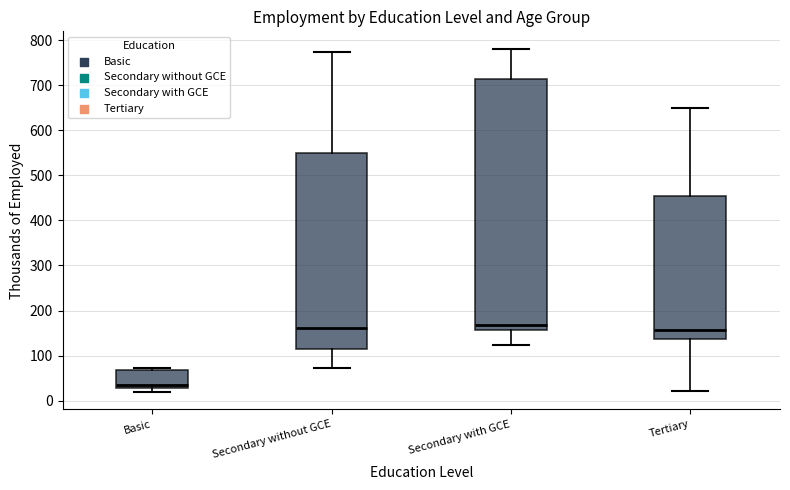

Where does the upper whisker of the box for Tertiary end on the y-axis? The values are not printed on the chart, so give them approximately, as read against the axis.

650